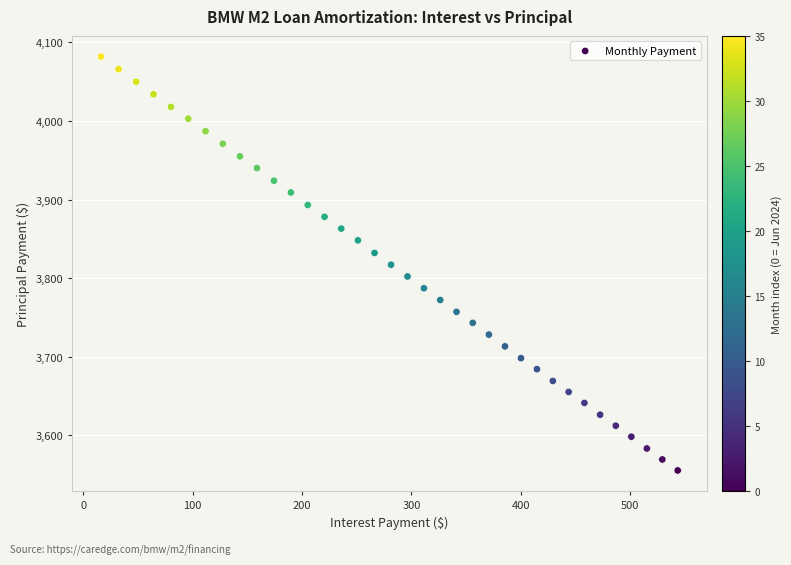

What is the range of Y values (max minus min)?

527